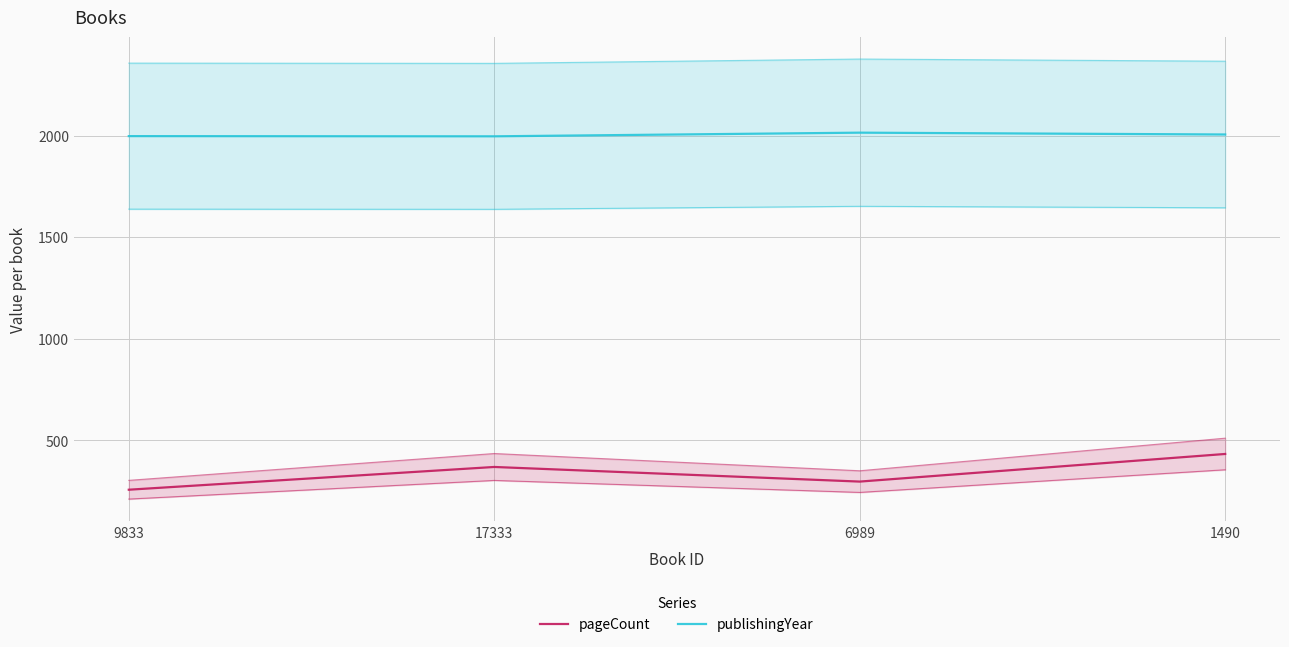

What position from the right is 9833?

4